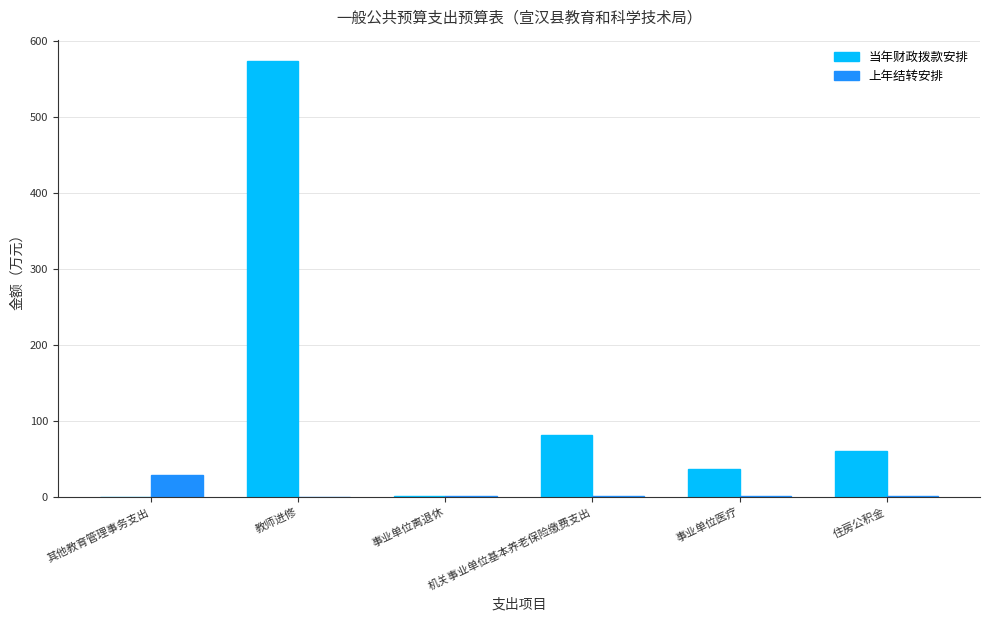

What is the maximum value shown in the chart?

572.9